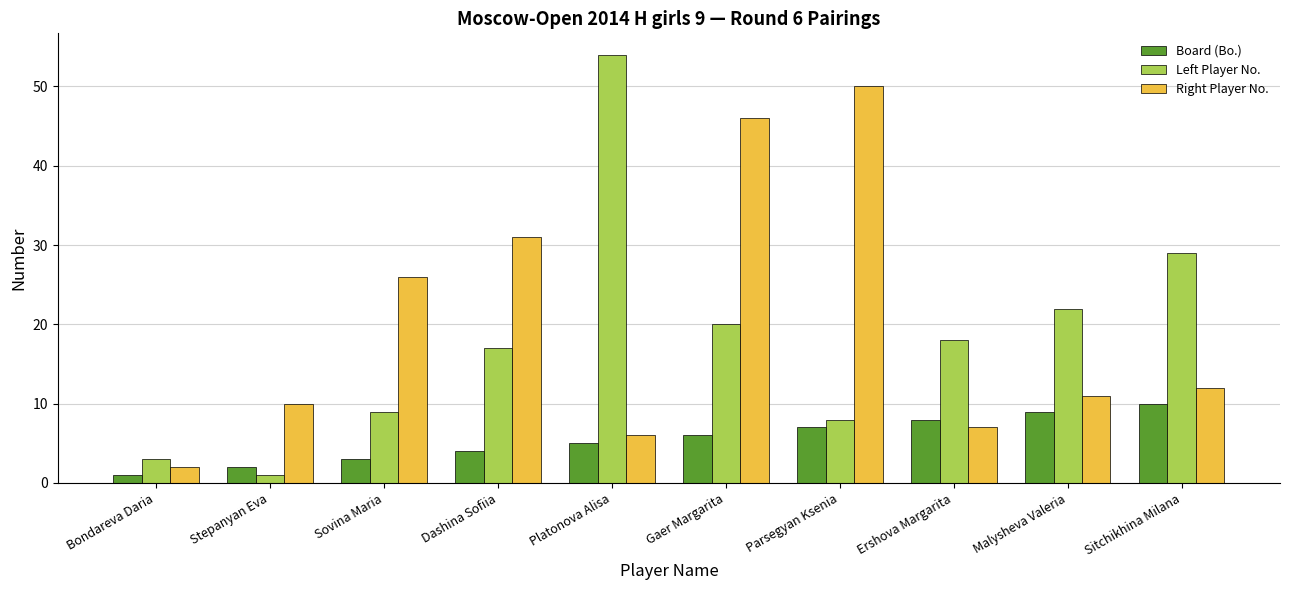

Reading right to left, what are all the values shown in this chart?

Board (Bo.): 10	9	8	7	6	5	4	3	2	1
Left Player No.: 29	22	18	8	20	54	17	9	1	3
Right Player No.: 12	11	7	50	46	6	31	26	10	2